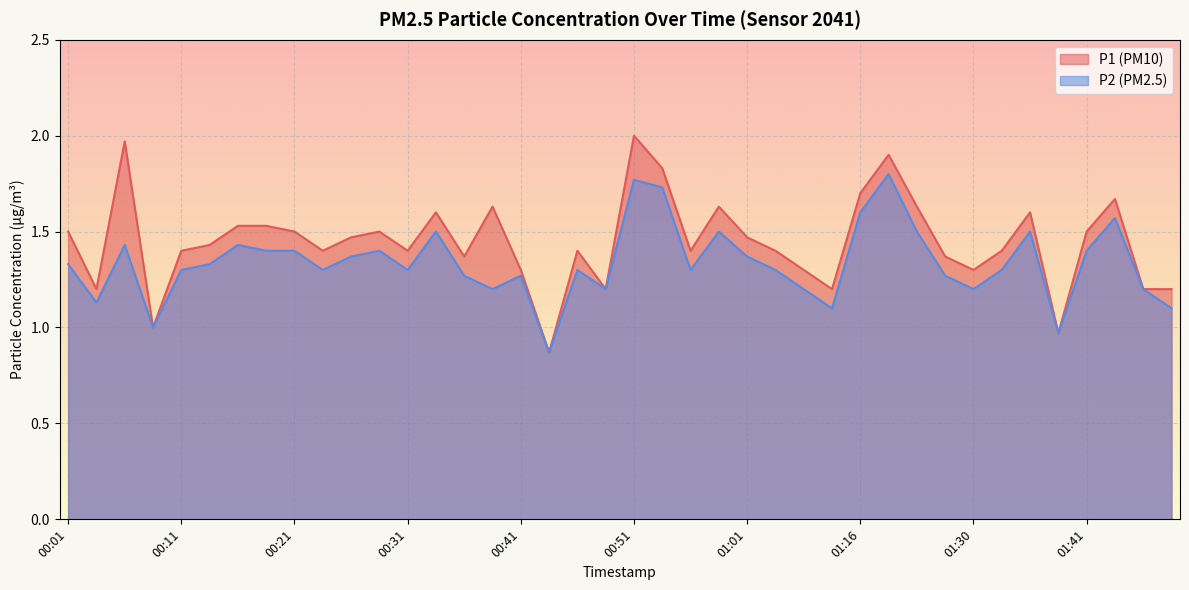

In P2, how many points are lower than both neighbors (excluding endpoints)?

11